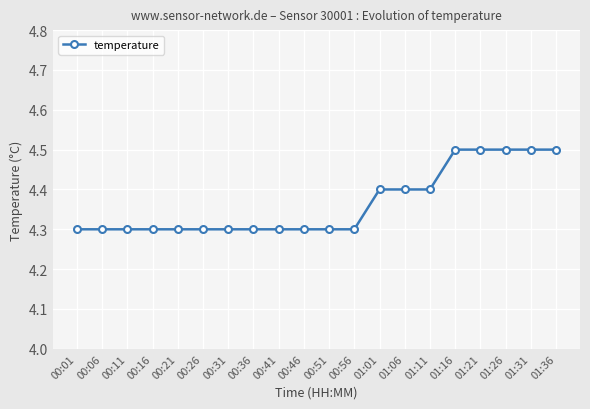

What is the average value?

4.4